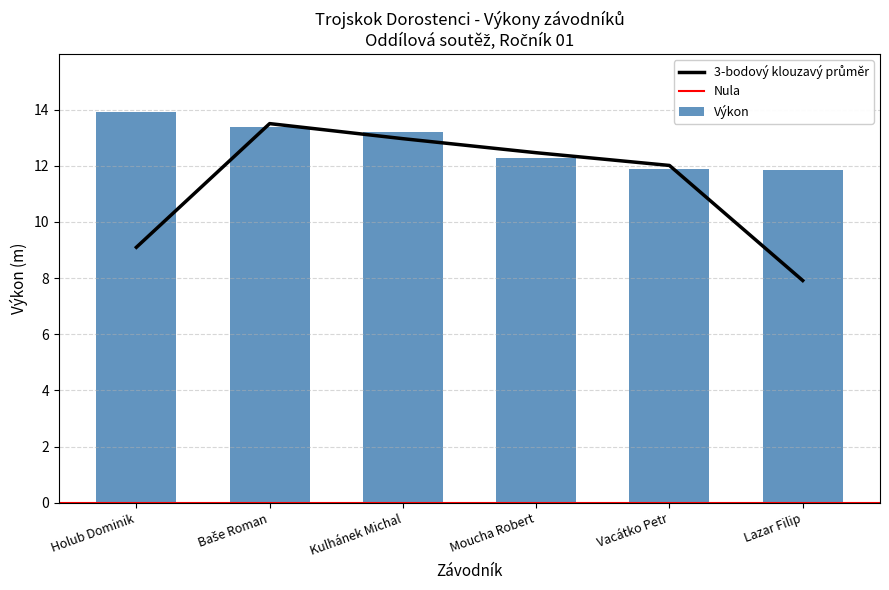

What is the label of the 2nd bar from the right?

Vacátko Petr